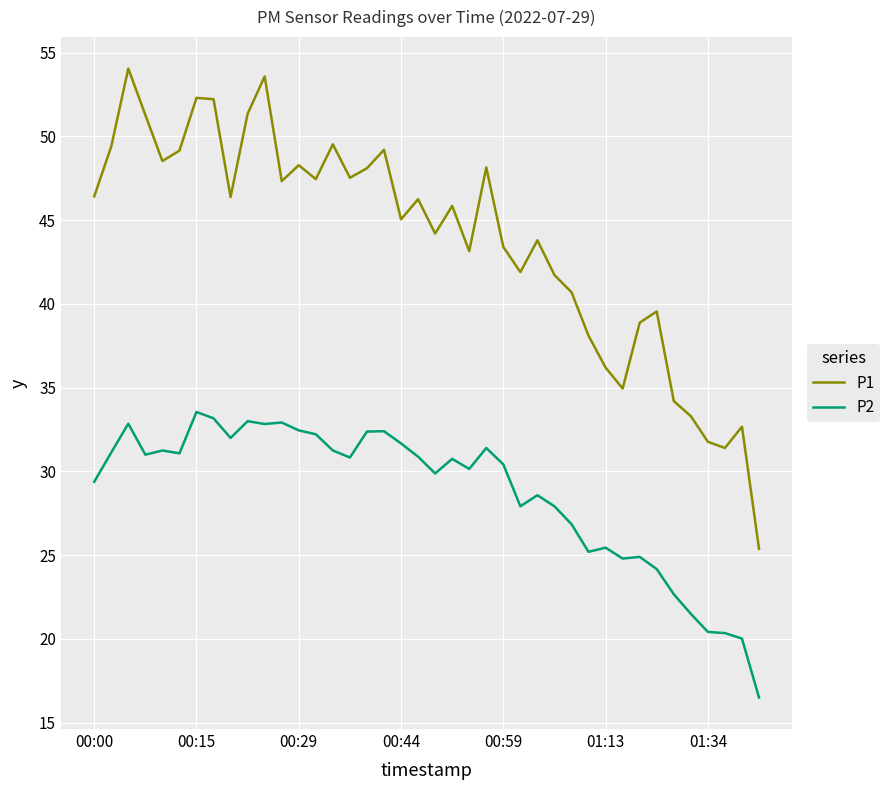

True or false: P1 and P2 intersect in this chart.

False